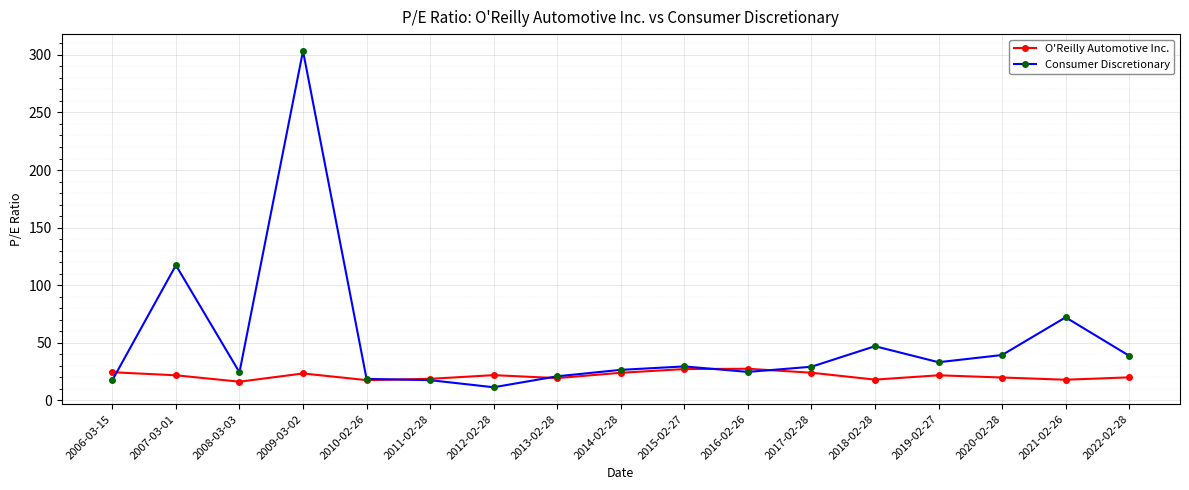

Between which two adjacent categories do O'Reilly Automotive Inc. and Consumer Discretionary first intersect?

2006-03-15 and 2007-03-01